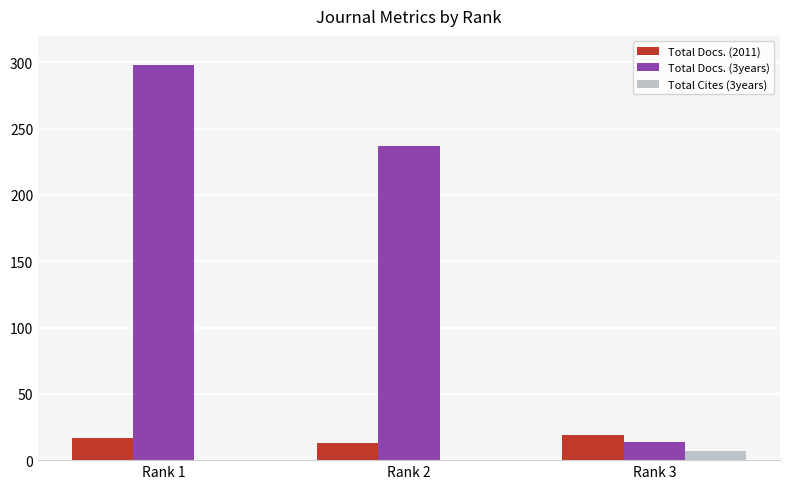

How many data points does each series have?

3